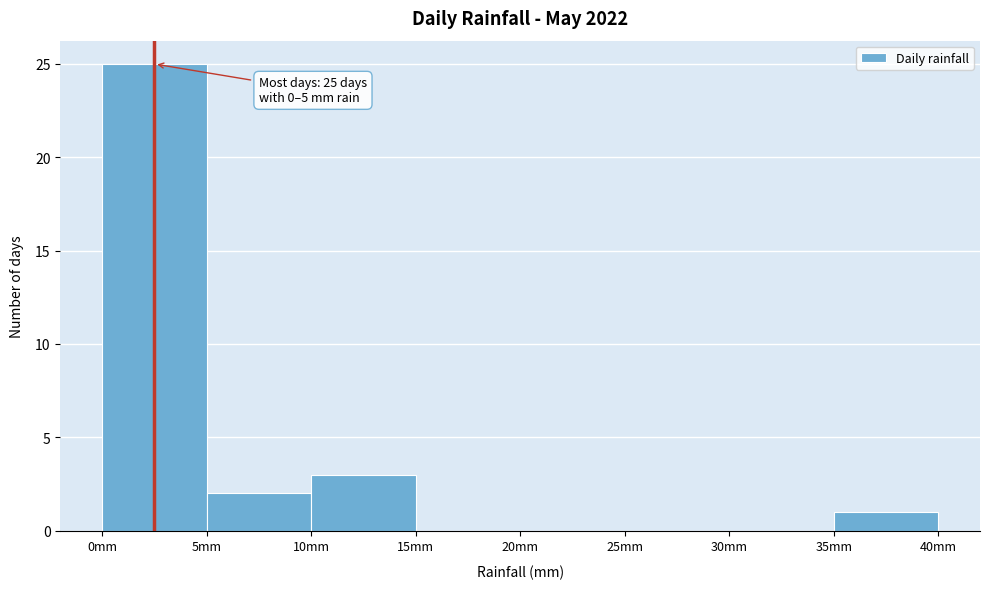

Which range on the x-axis has the tallest bar?

0 to 5